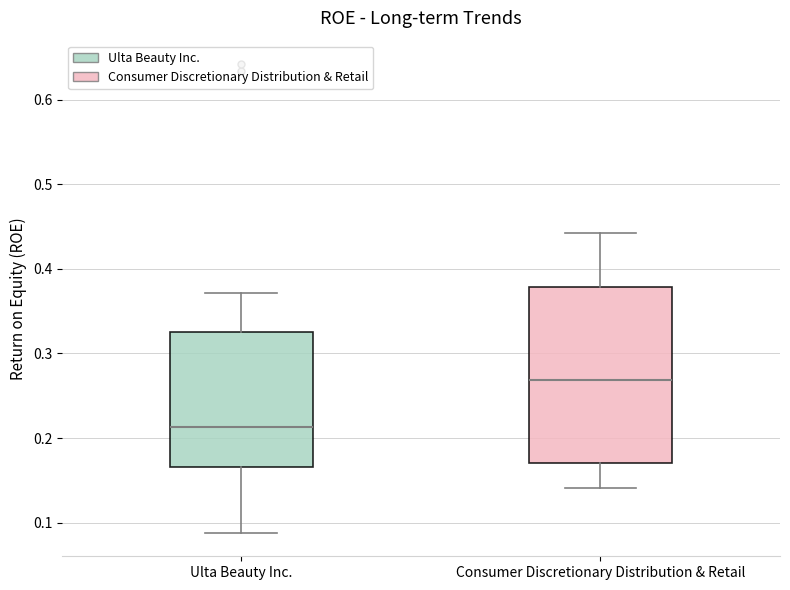

Reading left to right, read every box against the y-axis: the position of its median line, the range the box covers, and the ends of its whiskers. The values are not printed on the chart, so give them approximately, as read against the axis.

Ulta Beauty Inc.: median 0.21, box 0.17 to 0.33, whiskers 0.09 to 0.37
Consumer Discretionary Distribution & Retail: median 0.27, box 0.17 to 0.38, whiskers 0.14 to 0.44